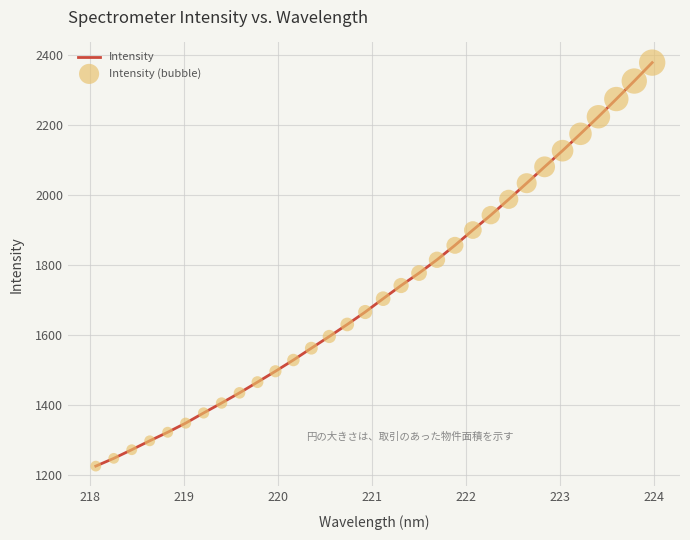

What is the greatest value displayed?

2379.0